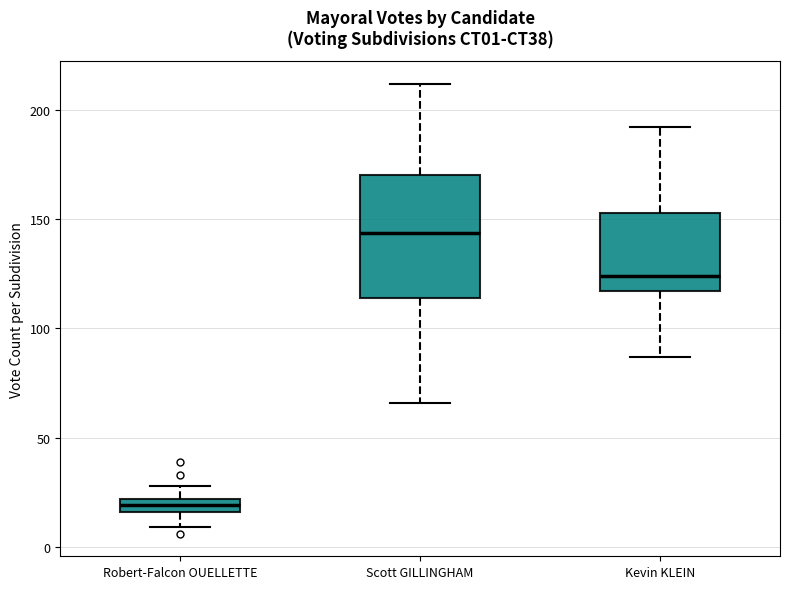

Which box has the highest median line?

Scott GILLINGHAM